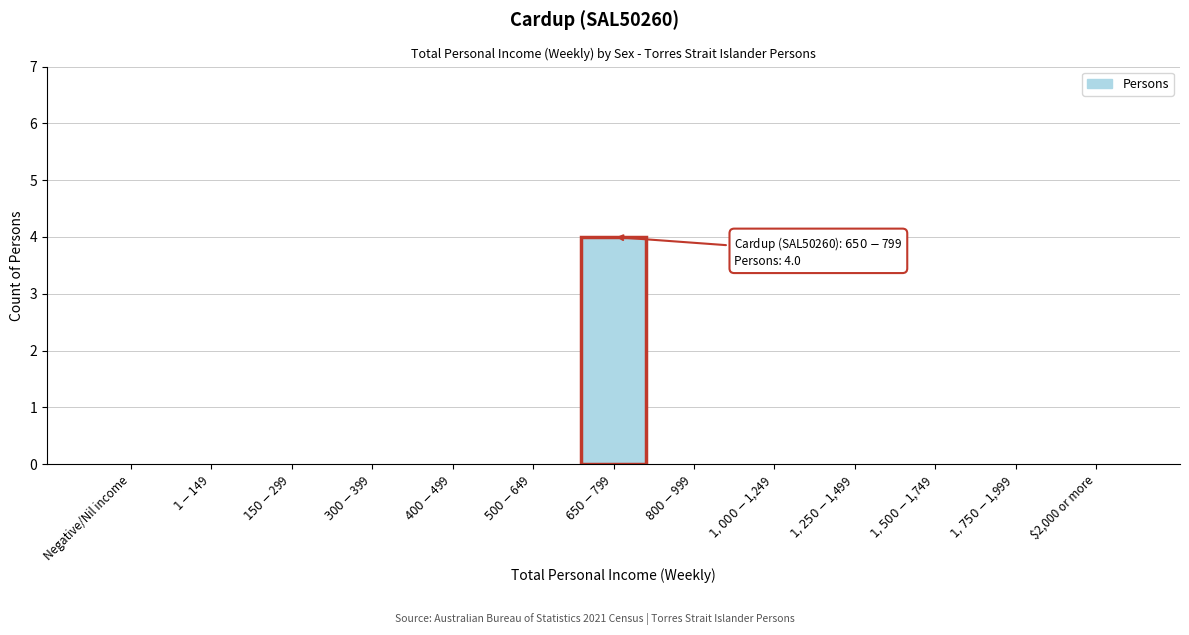

What is the greatest value displayed?

4